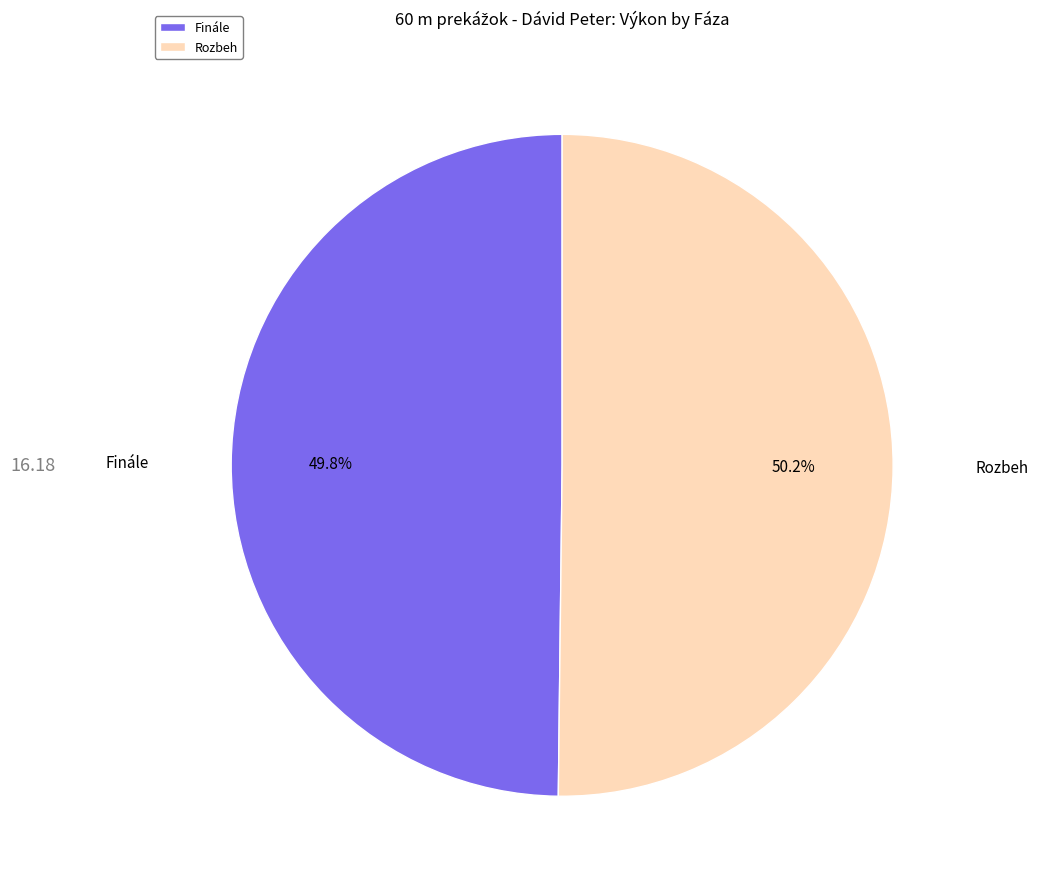

Is there a majority slice in this chart?

Yes